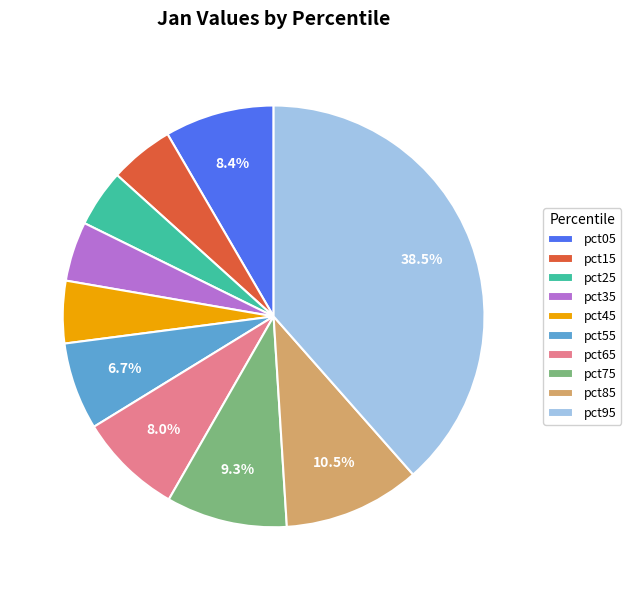

Does any single category account for the majority?

No